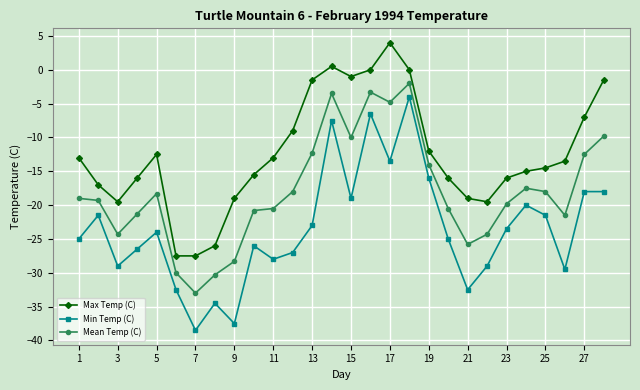

What is the smallest value displayed?

-38.5